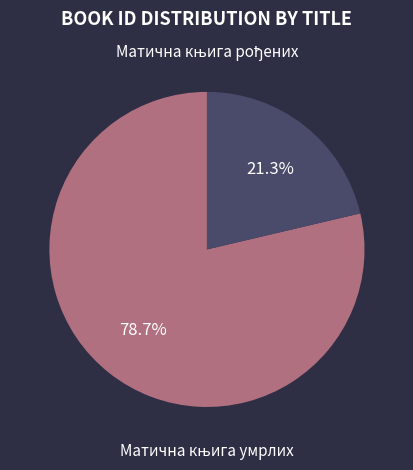

How many slices are in this pie chart?

2